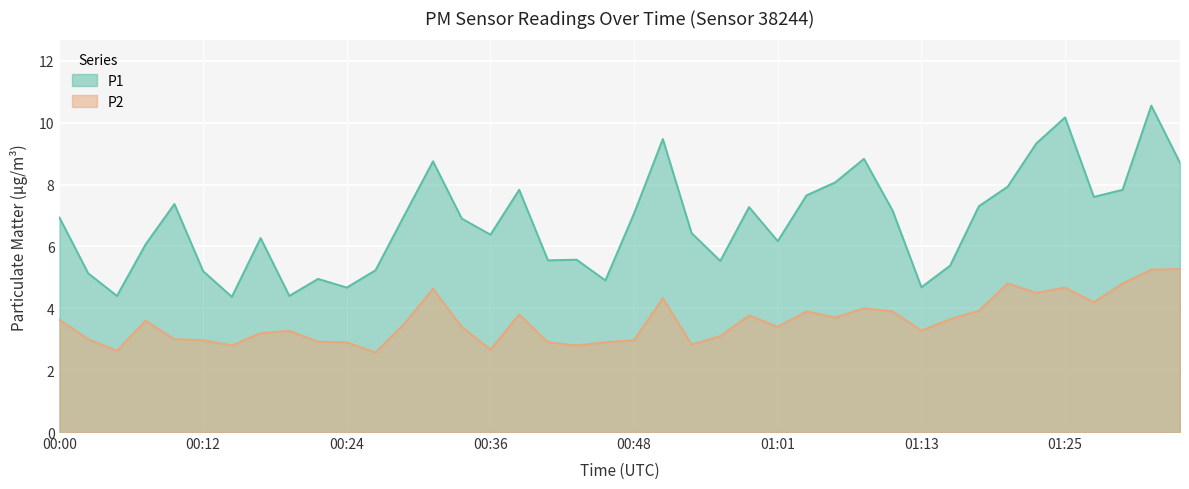

List the series in order of their peak value, lowest first.

P2, P1